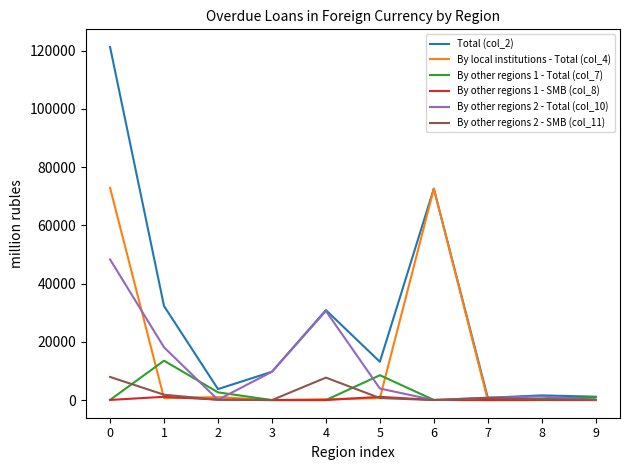

Which series has the largest total across all categories?

Total (col_2)